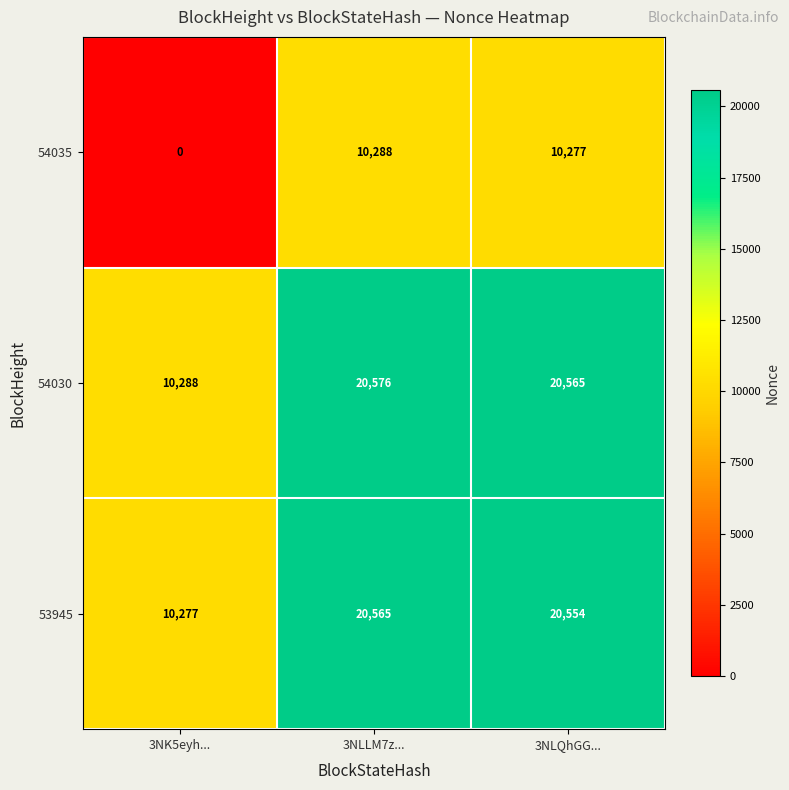

What is the sum of the 54035 values at 3NLLM7z... and 3NLQhGG...?

20565